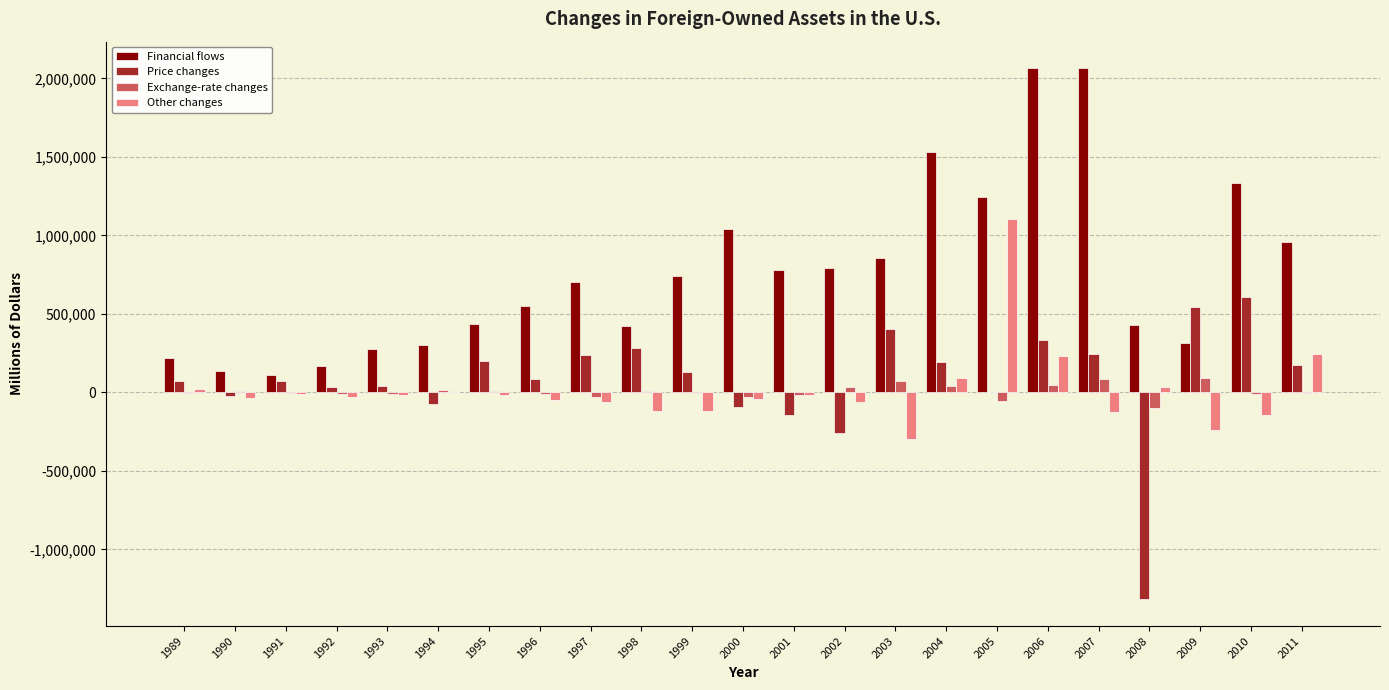

What is the maximum value for Financial flows?

2065169